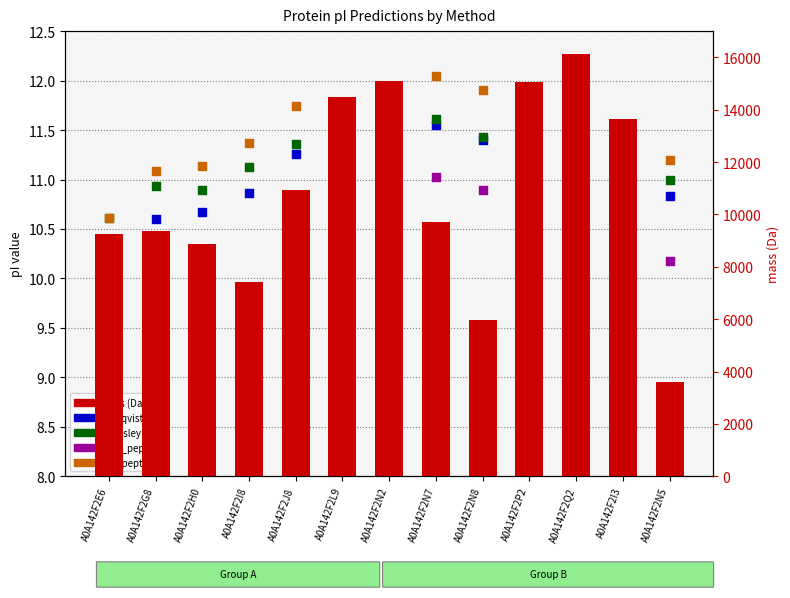

What is the total value across all series at A0A142F2E6?

9285.8